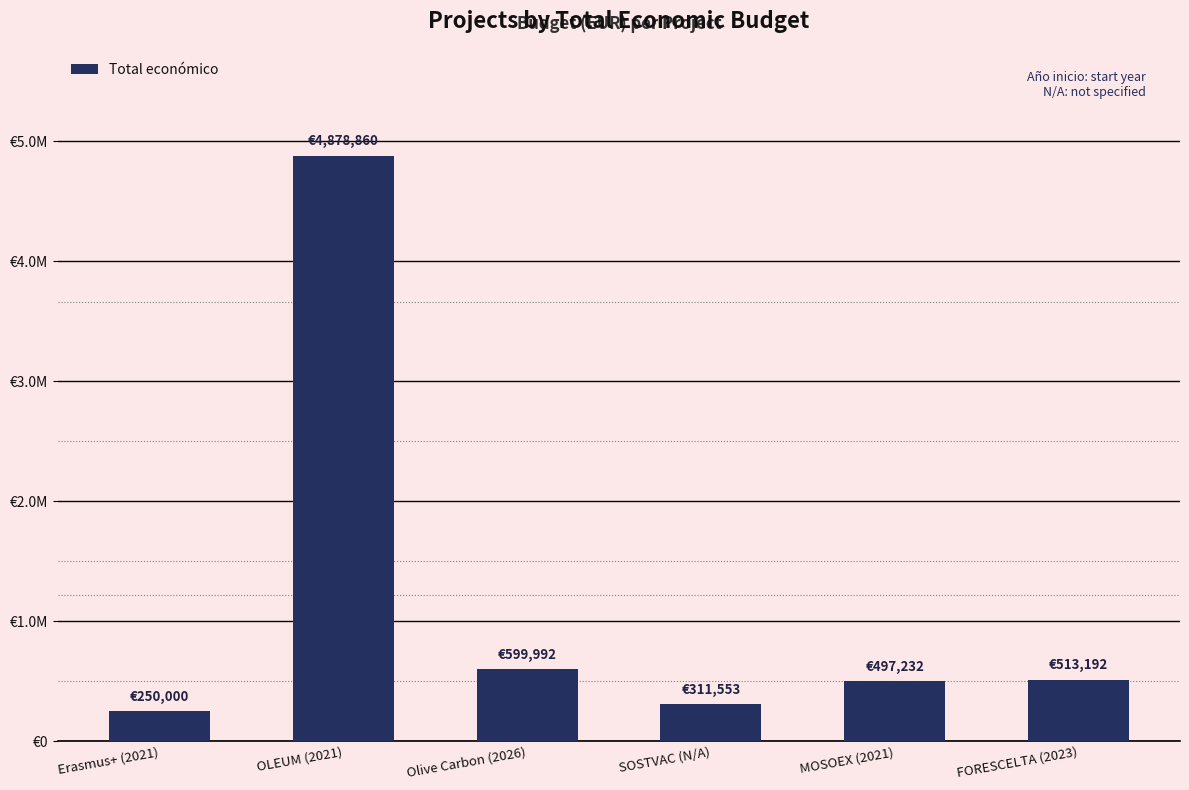

List the labels in order of value, smallest first.

Erasmus+ (2021), SOSTVAC (N/A), MOSOEX (2021), FORESCELTA (2023), Olive Carbon (2026), OLEUM (2021)